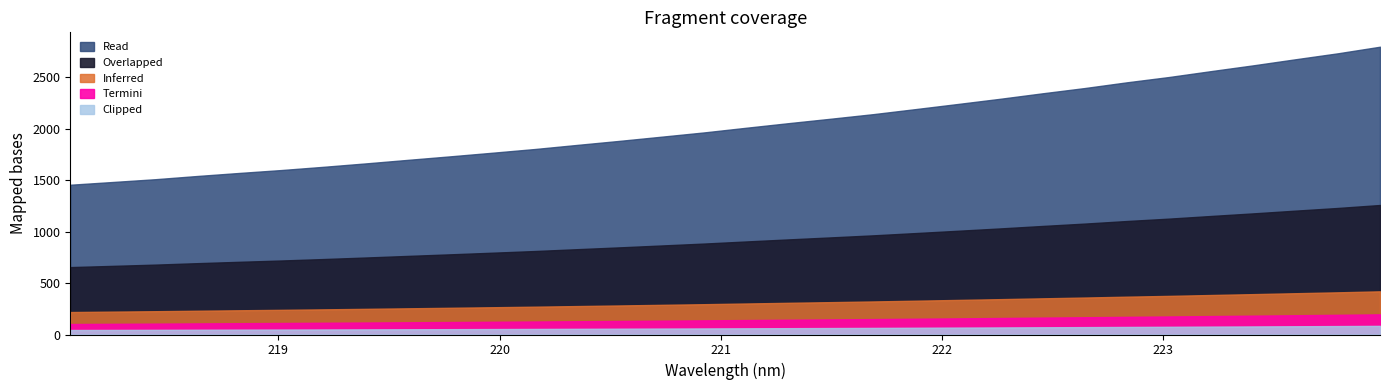

Between 223.2172 and 222.0721, which is larger?

223.2172